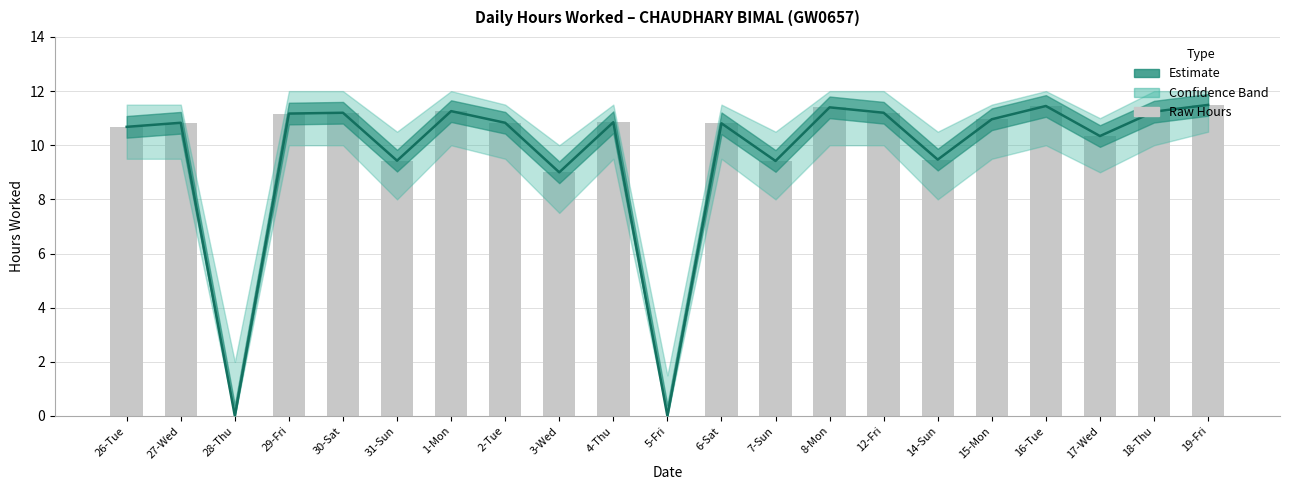

At which category does the chart reach its minimum across all series?

28-Thu